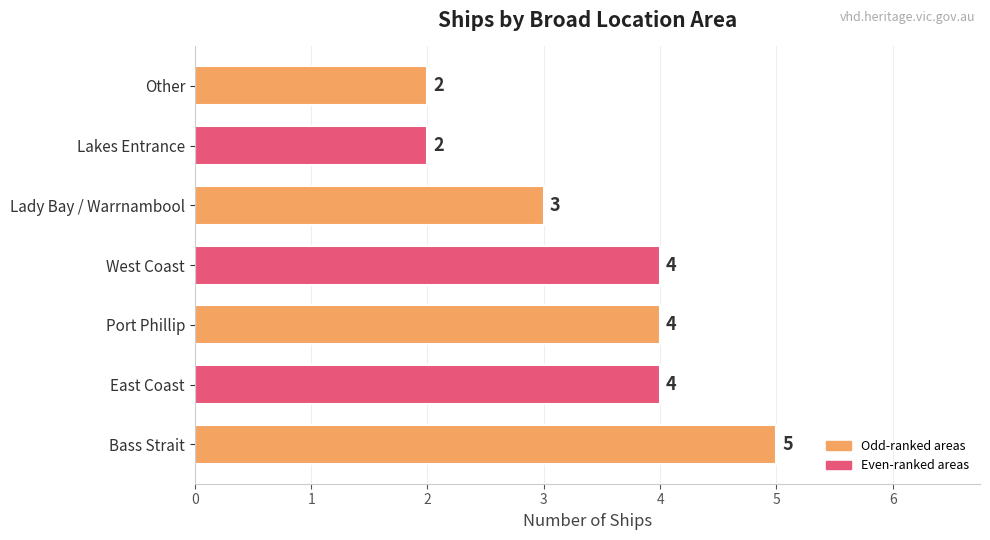

The value at Other is 3. True or false?

False